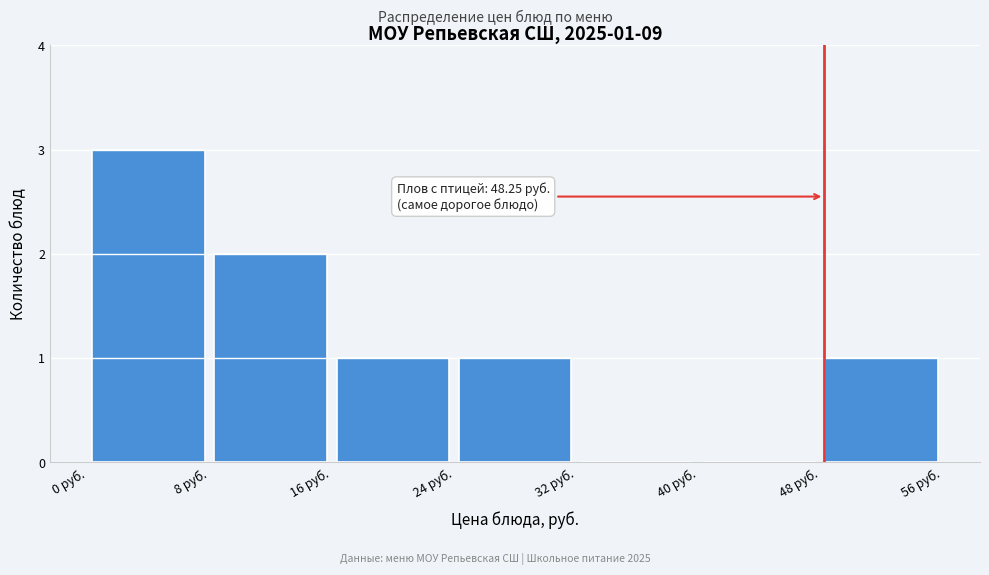

Which range on the x-axis has the tallest bar?

0 to 8